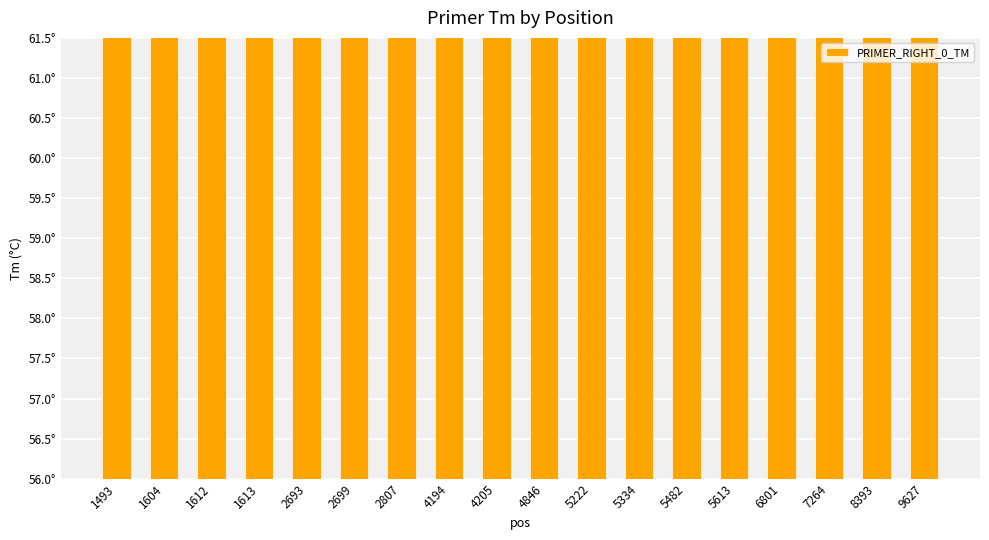

Where is the data nearest to the value 58?

4205